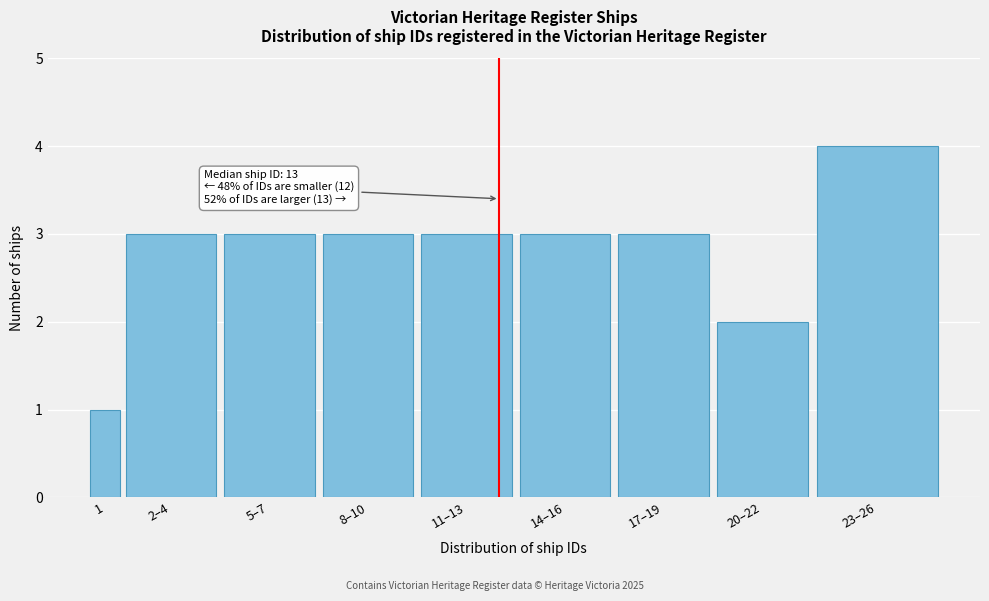

Reading left to right, what are all the values shown in this chart?

1	3	3	3	3	3	3	2	4